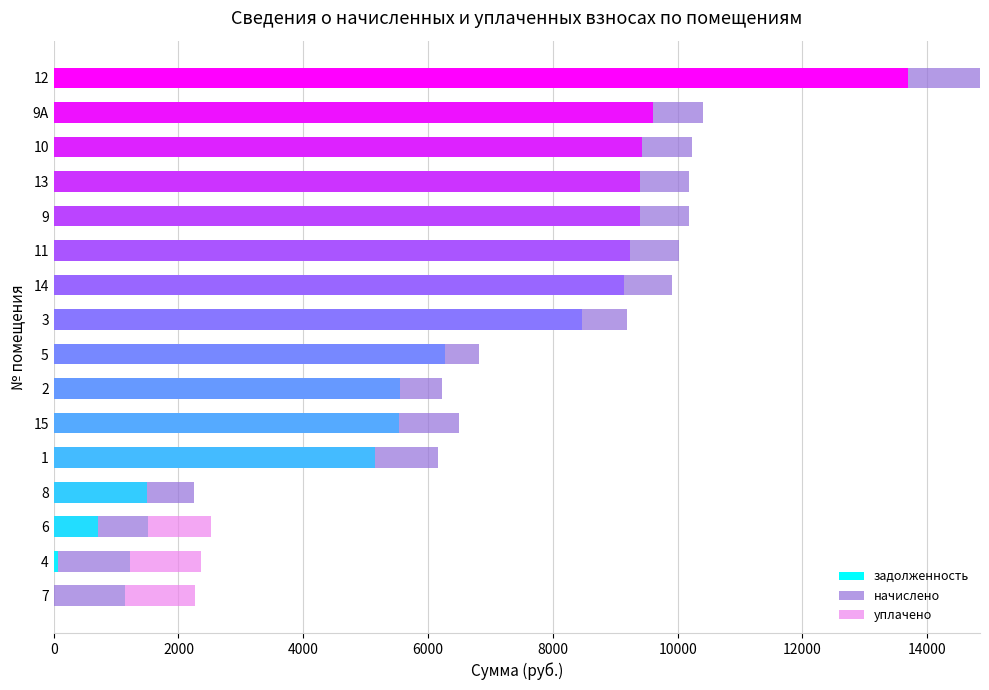

What is the highest value of the задолженность series?

13689.6